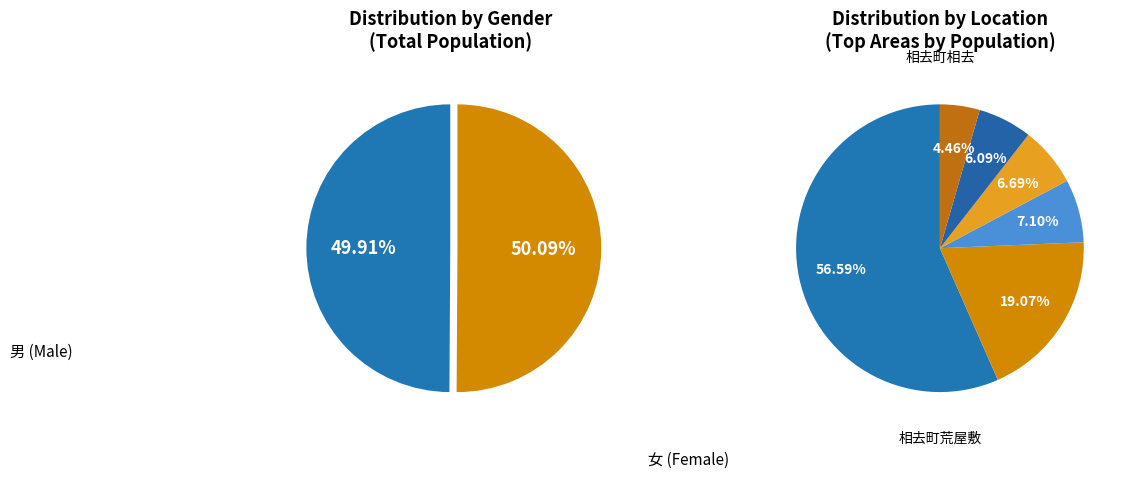

To the nearest percent, what percentage of the pie is 相去町大清水?

7%